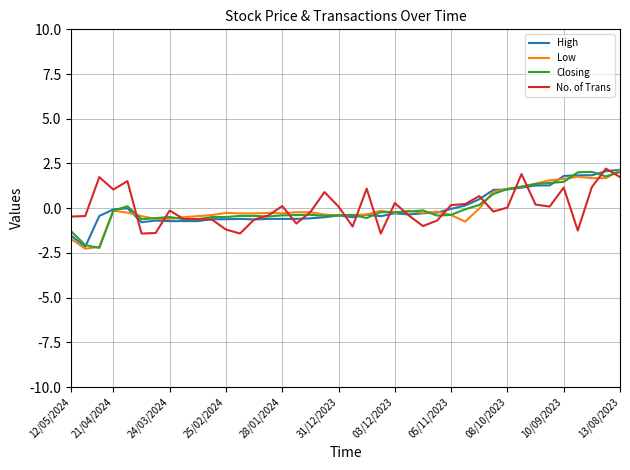

What is the maximum value shown in the chart?

2.2